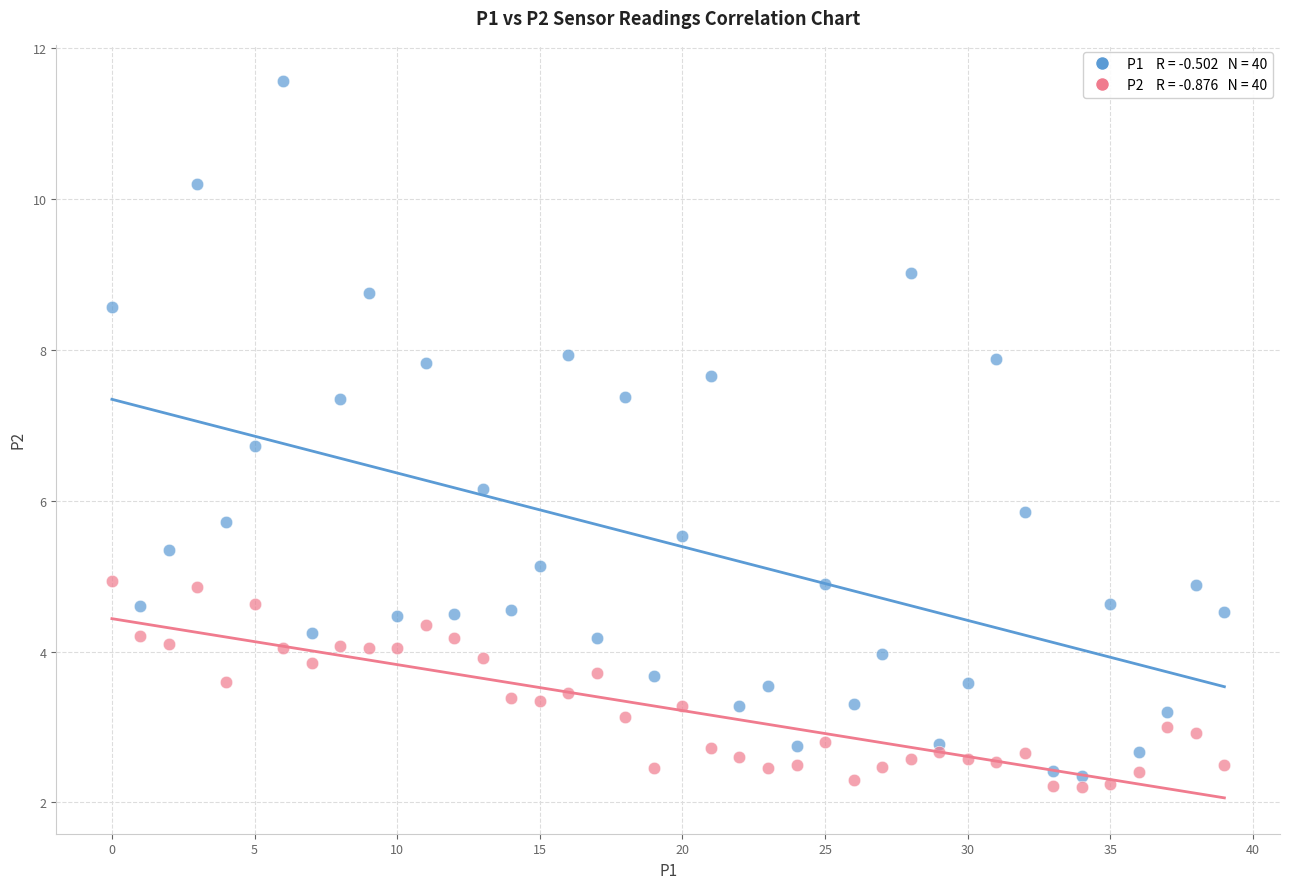

Across all data points, what is the range of Y values (max minus min)?

9.4